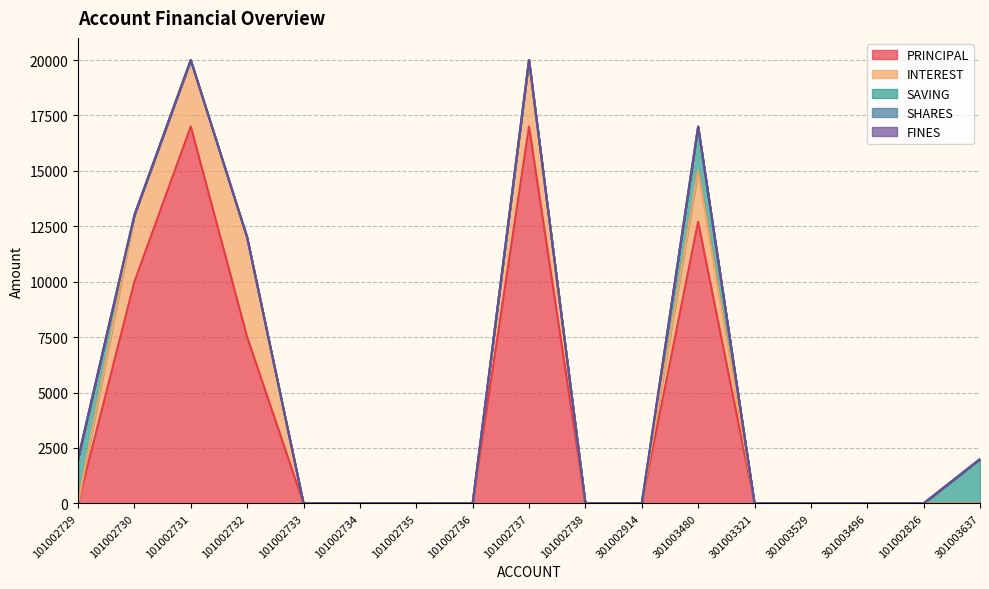

What is the sum of all SAVING values?

6000